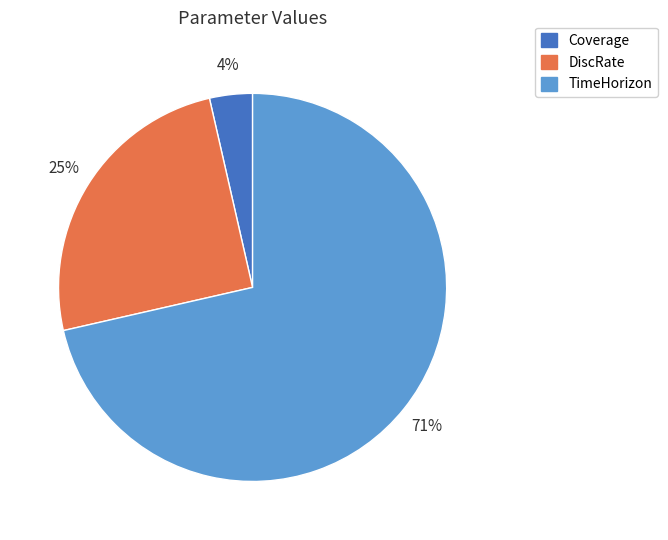

Between DiscRate and Coverage, which is larger?

DiscRate